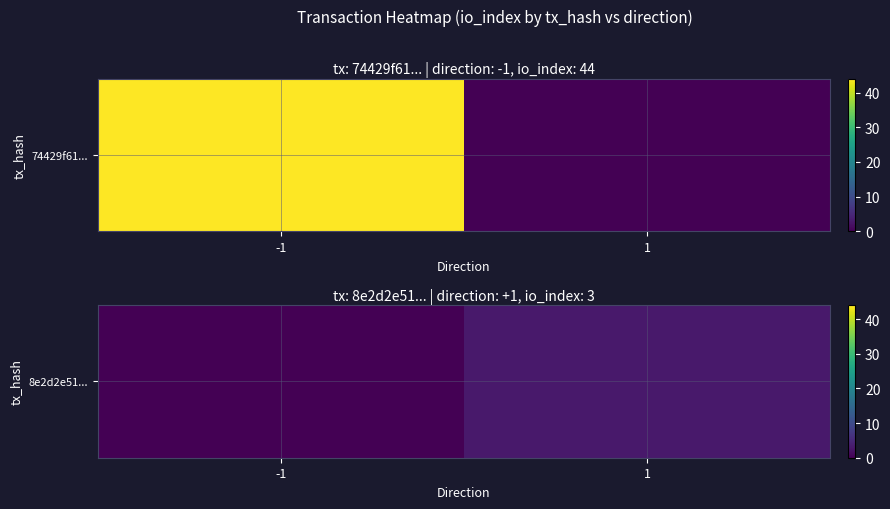

Which has a higher value, -1 or 1?

1